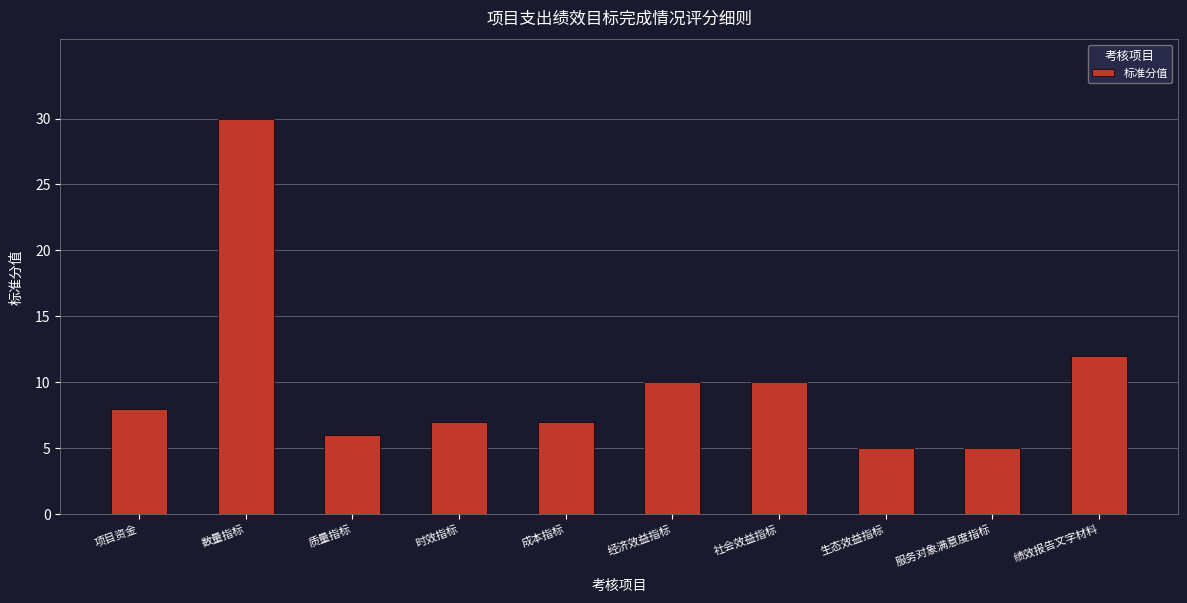

What is the value of the 2nd bar from the left?

30